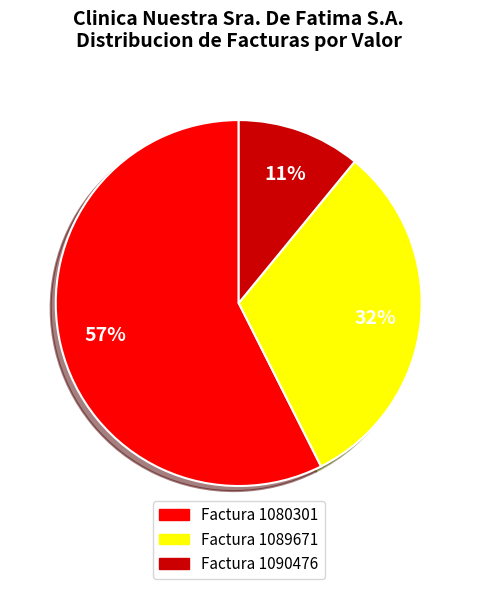

Do Factura 1089671 and Factura 1080301 together represent more than half of the pie?

Yes